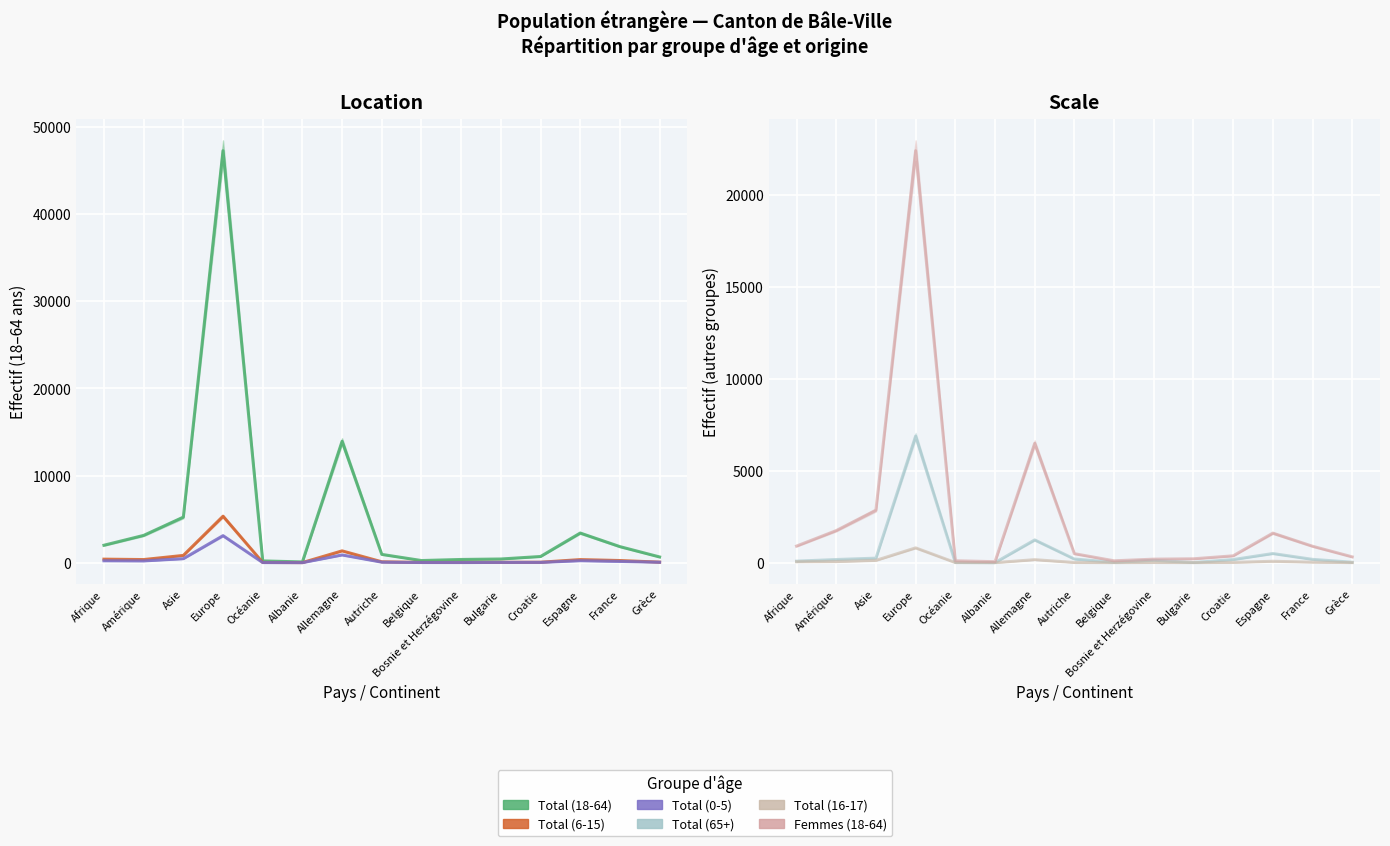

True or false: Total (18-64) and Femmes (18-64) intersect in this chart.

False